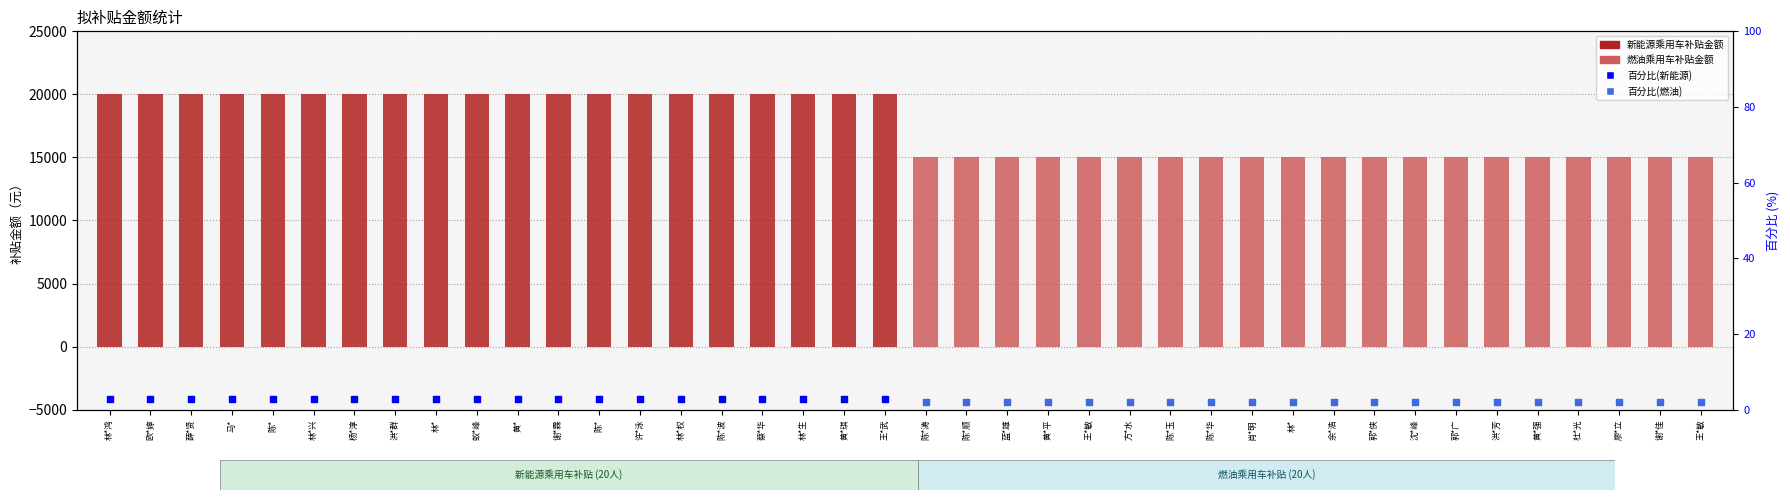

Which series reaches the maximum Y coordinate?

新能源乘用车补贴